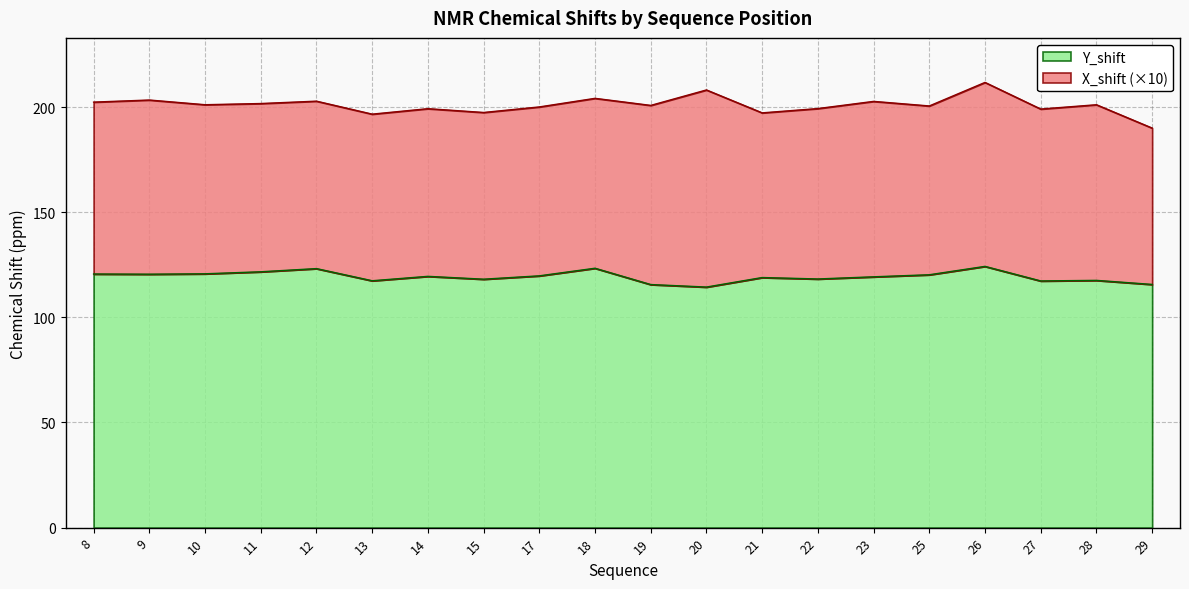

Which has a higher value, 18 or 12?

18